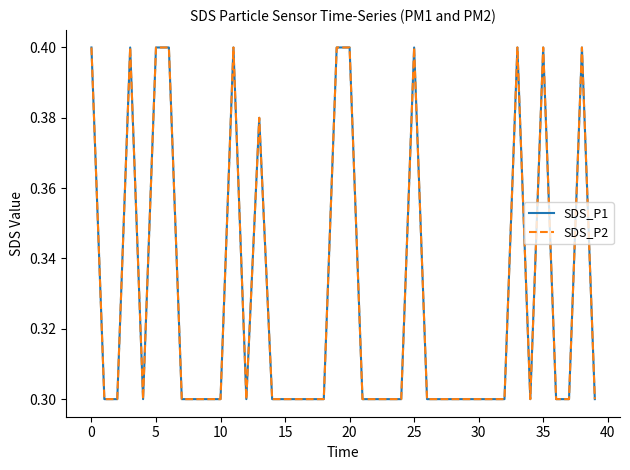

What is the label of the 13th point from the right?

27